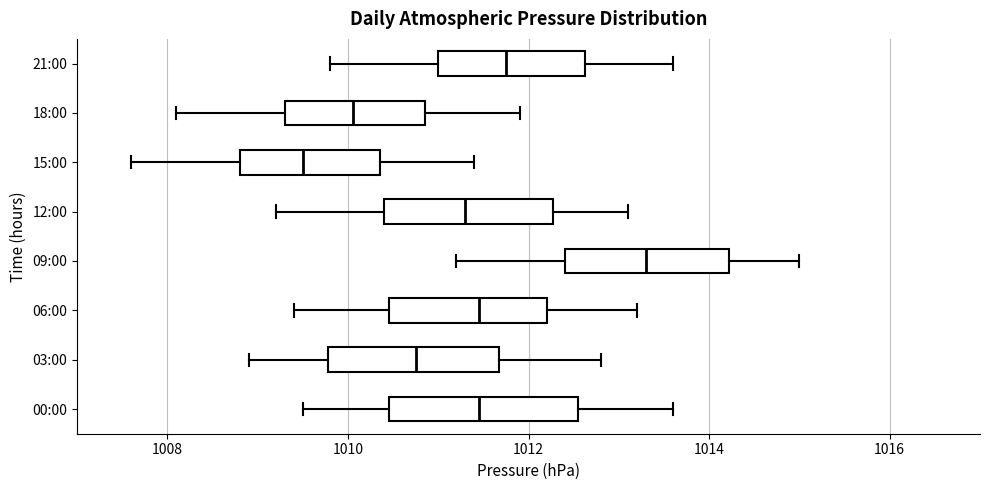

Which box's median line is the furthest to the left?

15:00